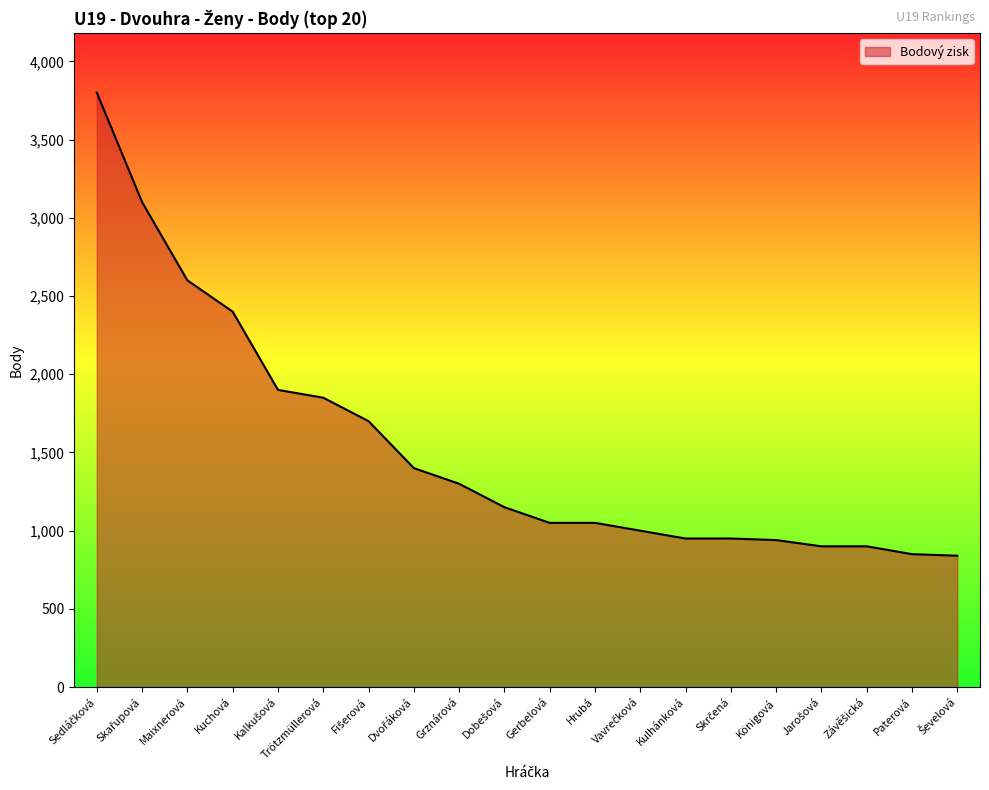

The chart shows a value of 1283 at Königová. True or false?

False